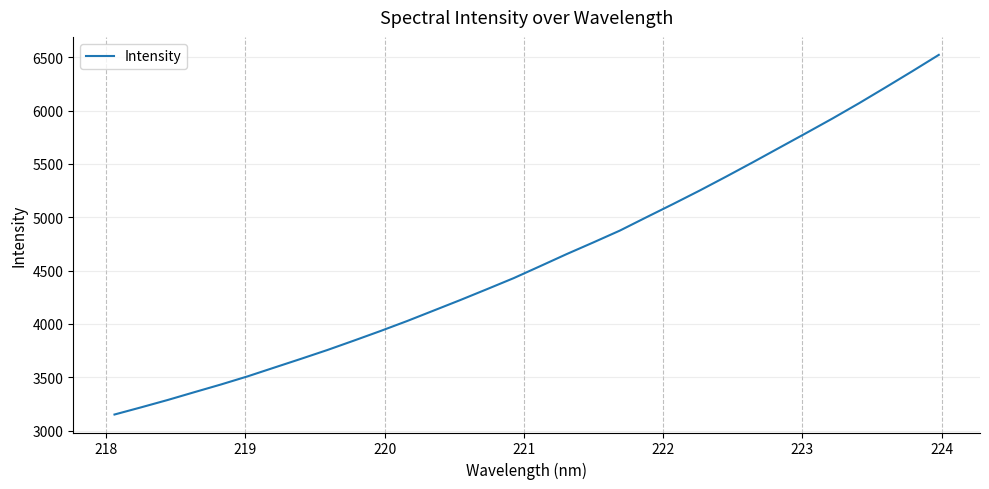

What is the greatest value displayed?

6522.7